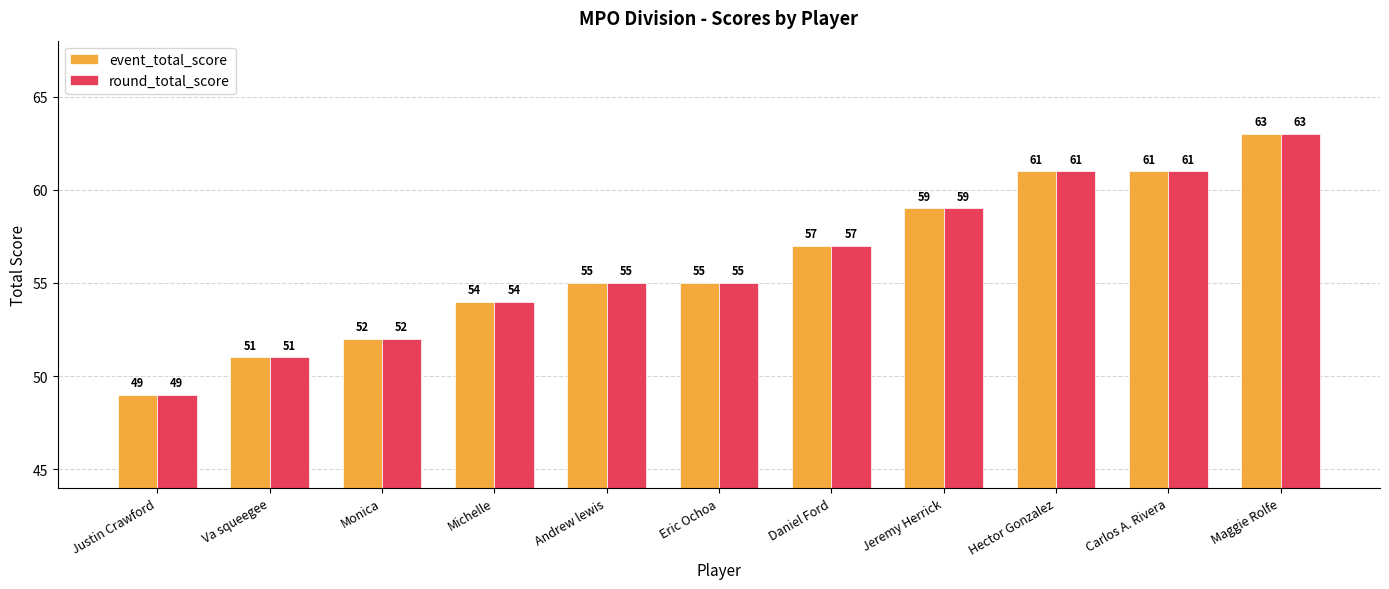

What is the difference between the event_total_score values at Eric Ochoa and Monica?

3